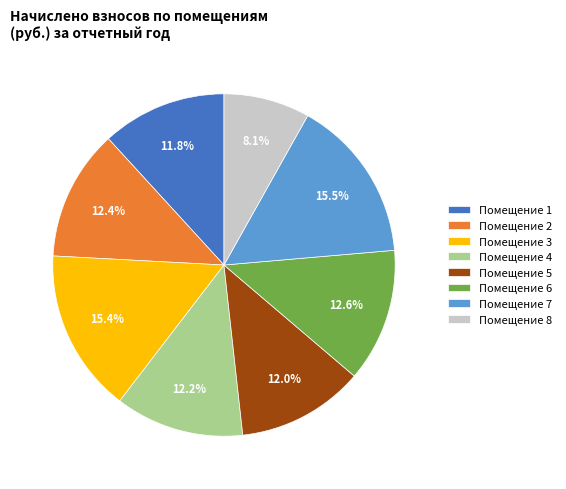

Which slice is the smallest?

Помещение 8